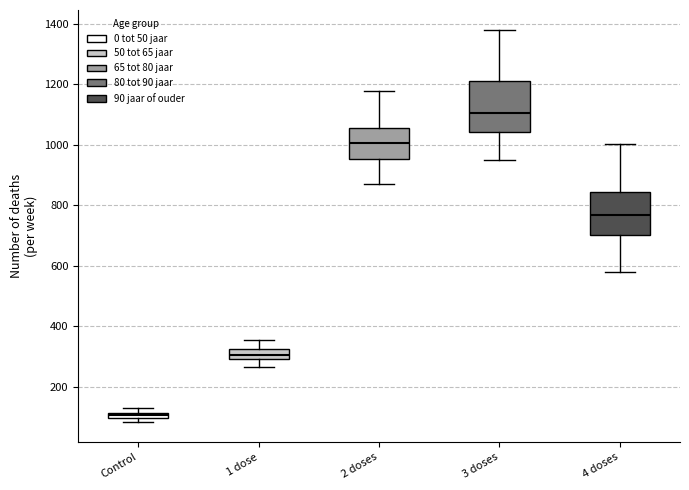

Which box's median line is the highest?

3 doses